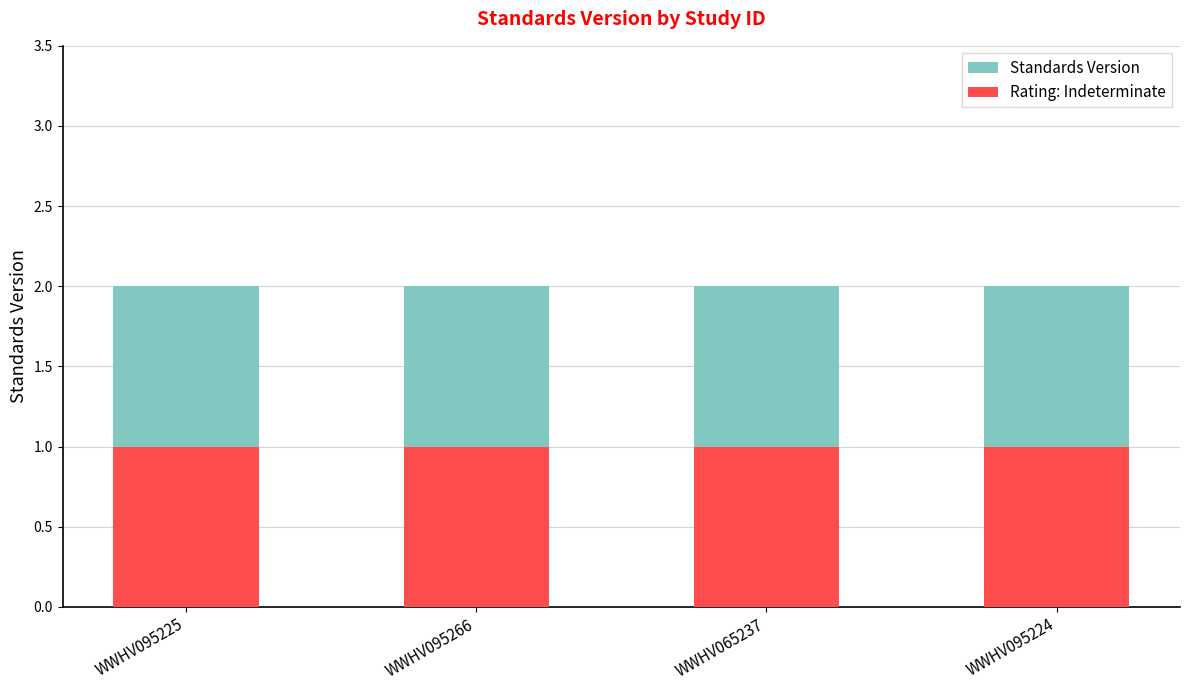

What is the lowest value of the Rating: Indeterminate series?

1